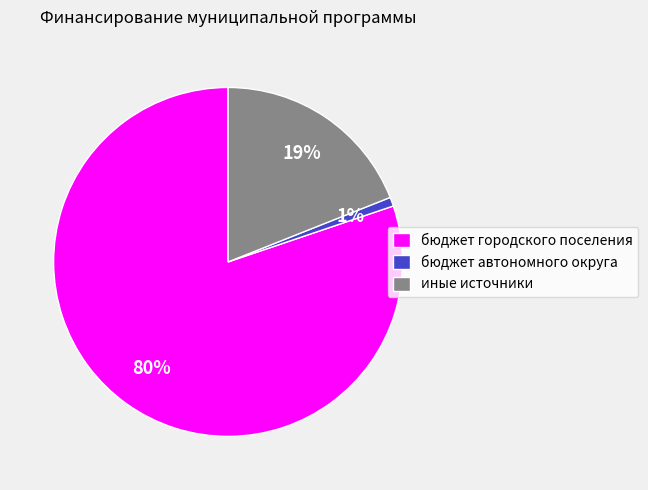

What is the ratio of the value at бюджет городского поселения to the value at иные источники?

4.2